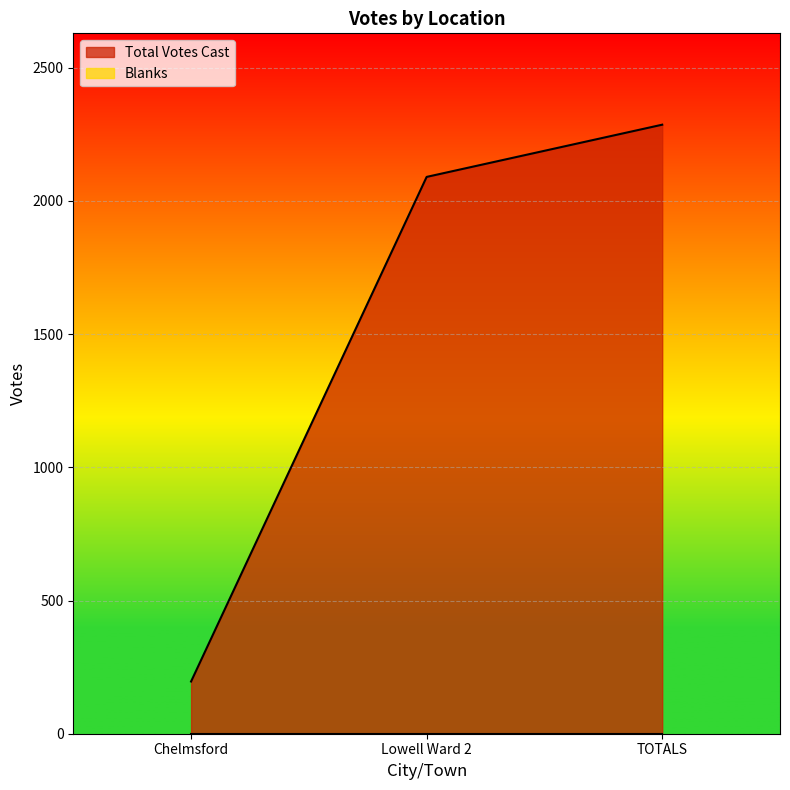

How many data points are above 2090?

1